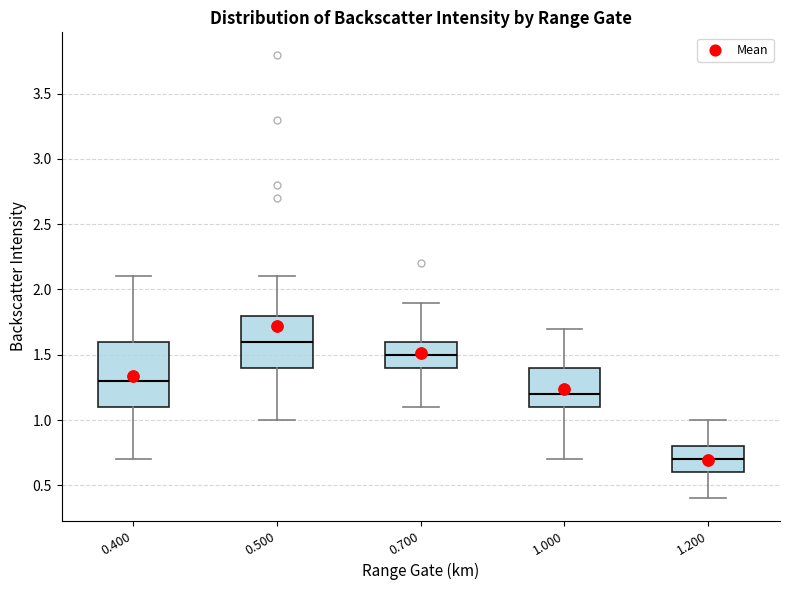

Which box has the highest median line?

0.500